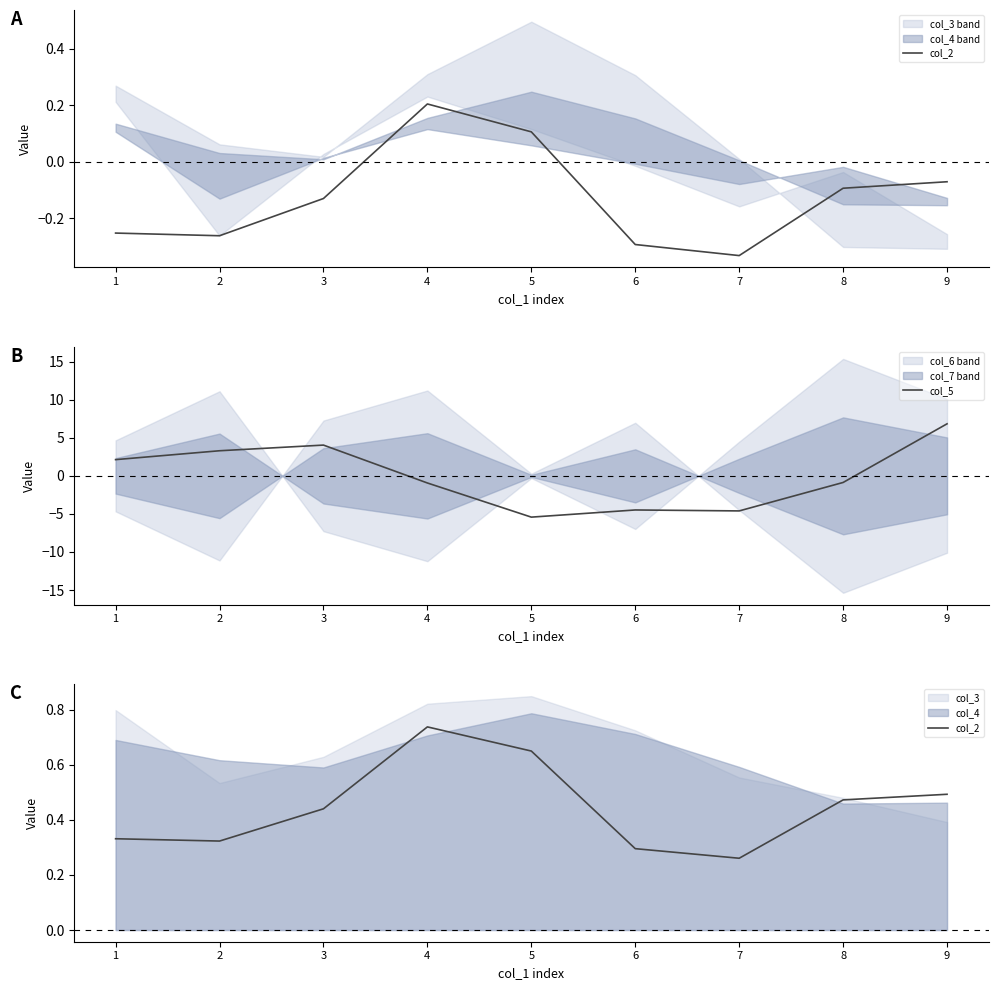

The col_5 series shows 6.8 at 9. True or false?

True